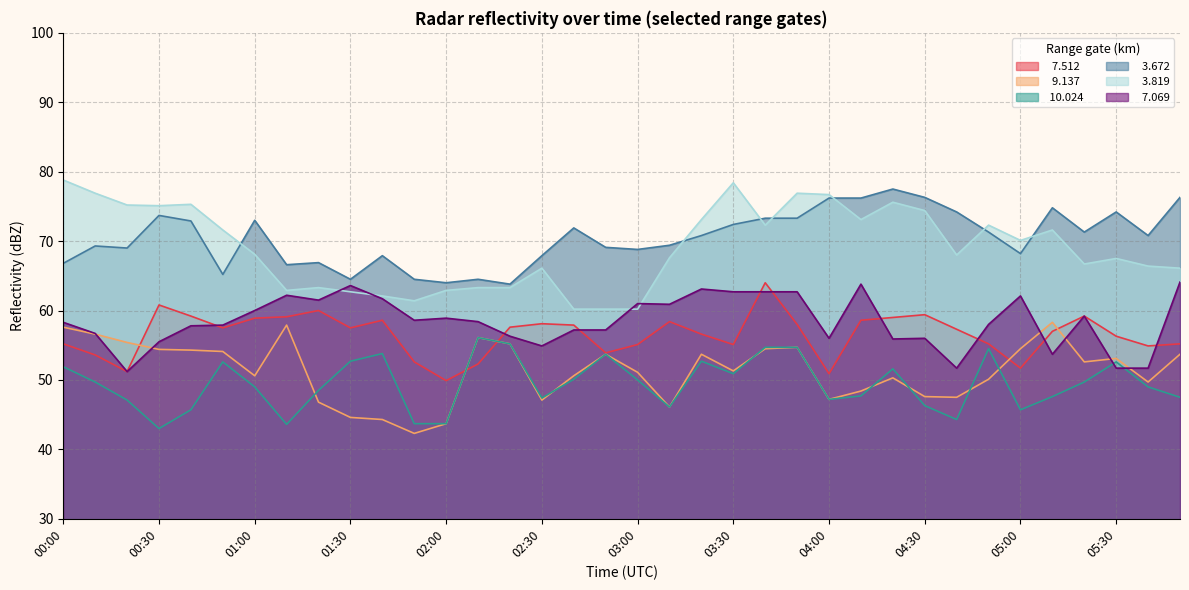

Reading right to left, what are all the values shown in this chart?

  7.512: 55.2	54.9	56.3	59.2	57.0	51.7	55.2	57.3	59.4	59.0	58.6	50.9	58.0	64.0	55.1	56.6	58.4	55.1	53.9	57.9	58.1	57.6	52.3	49.9	52.6	58.6	57.5	60.0	59.1	58.9	57.5	59.2	60.8	51.2	53.6	55.2
  9.137: 53.7	49.7	53.1	52.6	58.3	54.5	50.1	47.5	47.6	50.3	48.4	47.2	54.7	54.5	51.3	53.7	46.1	51.1	53.7	50.6	47.1	55.2	56.1	43.7	42.3	44.3	44.6	46.8	57.9	50.6	54.1	54.3	54.4	55.4	56.6	57.6
 10.024: 47.5	49.0	52.6	49.7	47.6	45.7	54.5	44.3	46.3	51.6	47.7	47.2	54.7	54.7	50.9	52.7	46.1	50.0	53.7	50.1	47.4	55.2	56.1	43.7	43.7	53.8	52.7	48.5	43.6	49.0	52.6	45.7	43.0	47.1	49.7	51.9
  3.672: 76.3	70.8	74.2	71.3	74.8	68.2	71.3	74.2	76.3	77.5	76.2	76.2	73.3	73.3	72.4	70.8	69.4	68.8	69.1	71.9	67.9	63.8	64.5	64.0	64.5	67.9	64.5	66.9	66.6	73.0	65.2	72.9	73.7	69.0	69.3	66.8
  3.819: 66.1	66.4	67.5	66.7	71.6	70.1	72.3	68.0	74.4	75.6	73.1	76.7	76.9	72.3	78.4	73.1	67.6	60.2	60.2	60.2	66.1	63.3	63.3	62.9	61.4	62.1	62.7	63.3	62.9	68.1	71.6	75.3	75.1	75.2	76.9	78.8
  7.069: 64.1	51.7	51.7	59.2	53.7	62.1	58.0	51.7	56.0	55.9	63.8	56.0	62.7	62.7	62.7	63.1	60.9	61.0	57.2	57.2	54.9	56.3	58.4	58.9	58.6	61.7	63.6	61.5	62.2	60.0	57.9	57.8	55.5	51.2	56.7	58.3